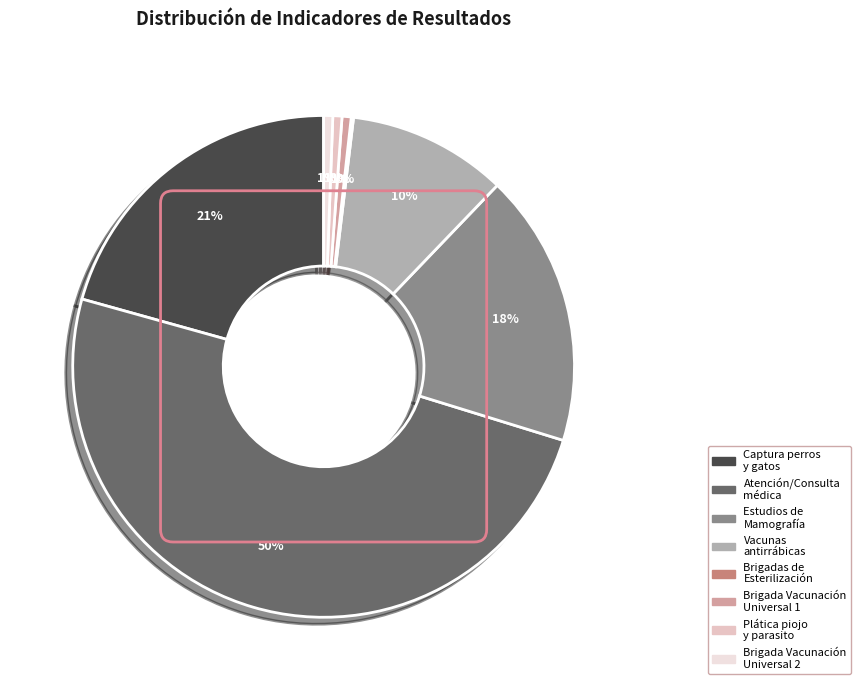

Is the sum of Captura perros y gatos and Brigada Vacunación Universal 2 greater than half?

No